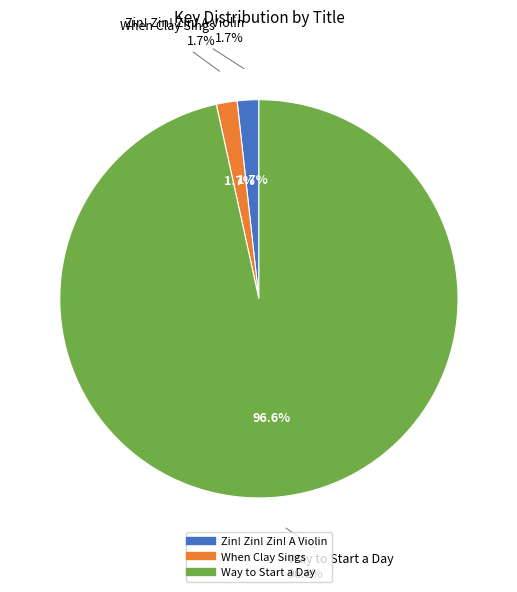

To the nearest percent, what is the difference between the Way to Start a Day and Zin! Zin! Zin! A Violin slice percentages?

95%